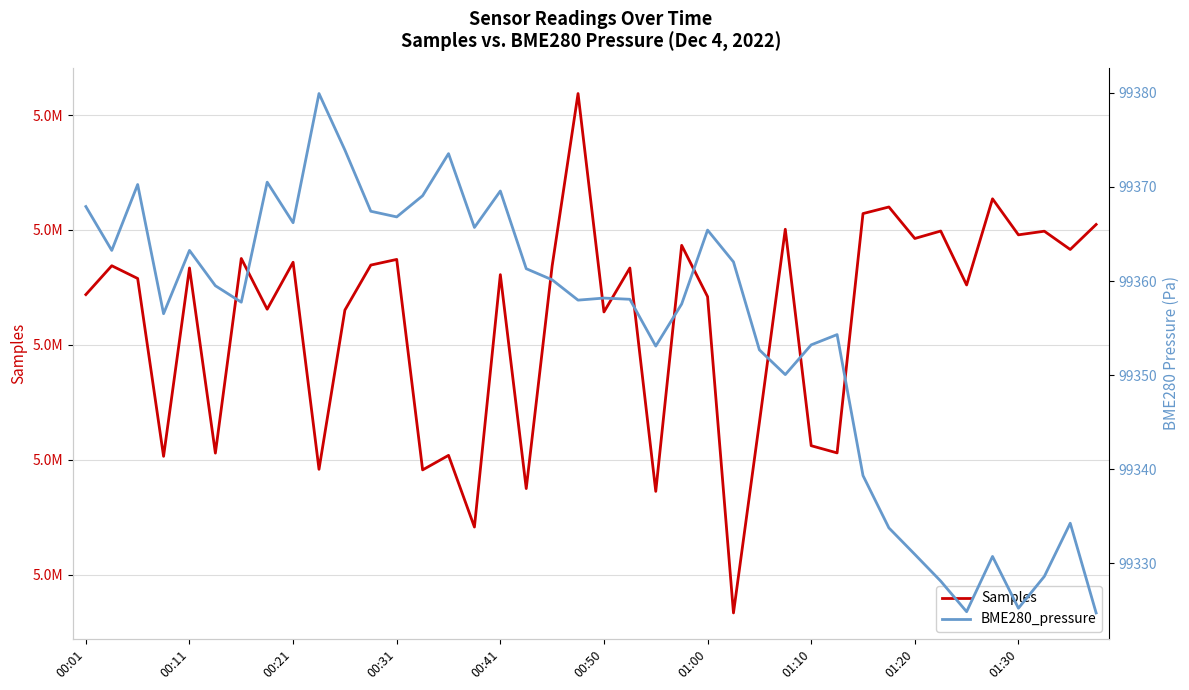

Reading right to left, list all the values displayed in this chart.

Samples: 5030473.0	5028296.0	5029888.0	5029571.0	5032707.0	5025206.0	5029903.0	5029254.0	5031996.0	5031422.0	5010591.0	5011217.0	5030057.0	5013232.0	4996662.0	5024189.0	5028655.0	5007242.0	5026682.0	5022860.0	5041868.0	5026858.0	5007487.0	5026106.0	5004137.0	5010377.0	5009111.0	5027431.0	5026938.0	5023022.0	5009163.0	5027184.0	5023096.0	5027512.0	5010572.0	5026688.0	5010293.0	5025772.0	5026881.0	5024371.0
BME280_pressure: 99324.8	99334.3	99328.6	99325.2	99330.8	99324.9	99328.1	99331.0	99333.8	99339.3	99354.3	99353.2	99350.1	99352.7	99362.0	99365.4	99357.6	99353.1	99358.1	99358.2	99358.0	99360.1	99361.3	99369.6	99365.7	99373.5	99369.1	99366.8	99367.4	99373.9	99379.9	99366.2	99370.5	99357.8	99359.5	99363.2	99356.5	99370.2	99363.2	99367.9